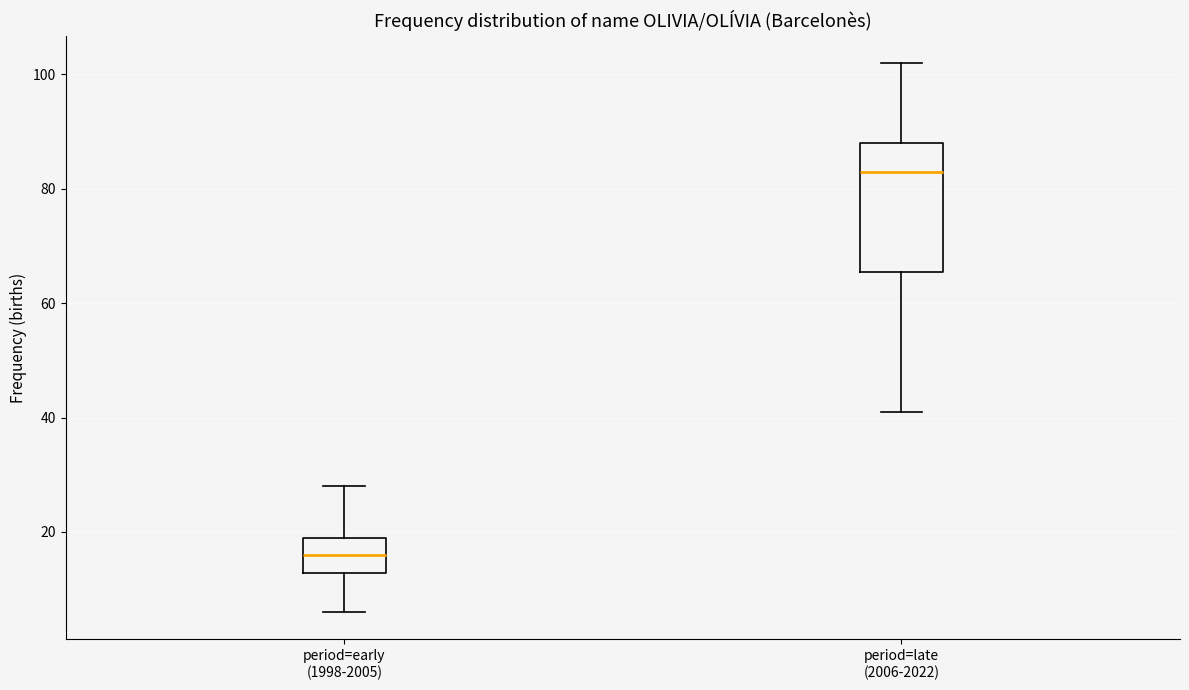

Reading left to right, transcribe this box plot: for each box, give where its median line is, the range the box spans, and where its two whiskers end, as read against the y-axis. The values are not printed on the chart, so give them approximately, as read against the axis.

period=early (1998-2005): median 16, box 12 to 20, whiskers 6 to 28
period=late (2006-2022): median 84, box 66 to 88, whiskers 42 to 102